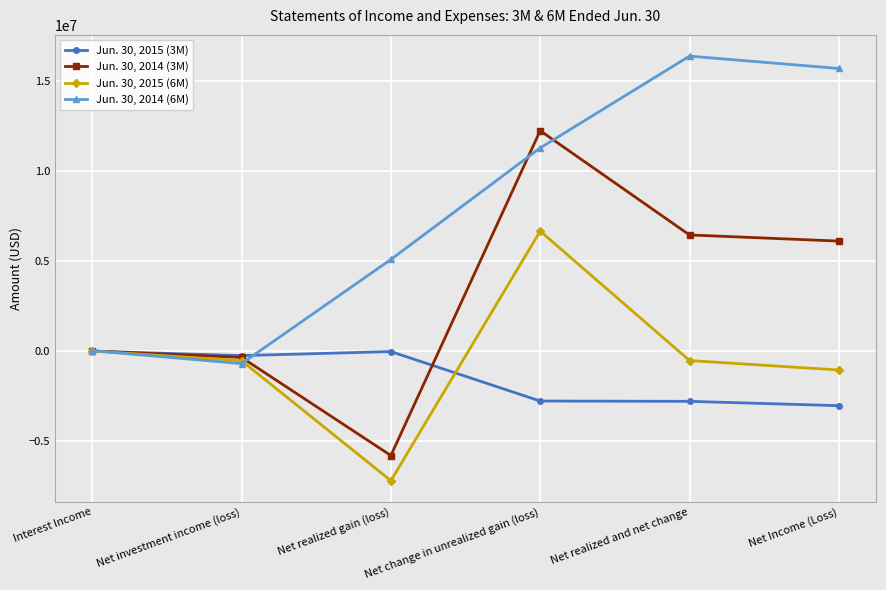

What is the total value across all series at Interest Income?

66969